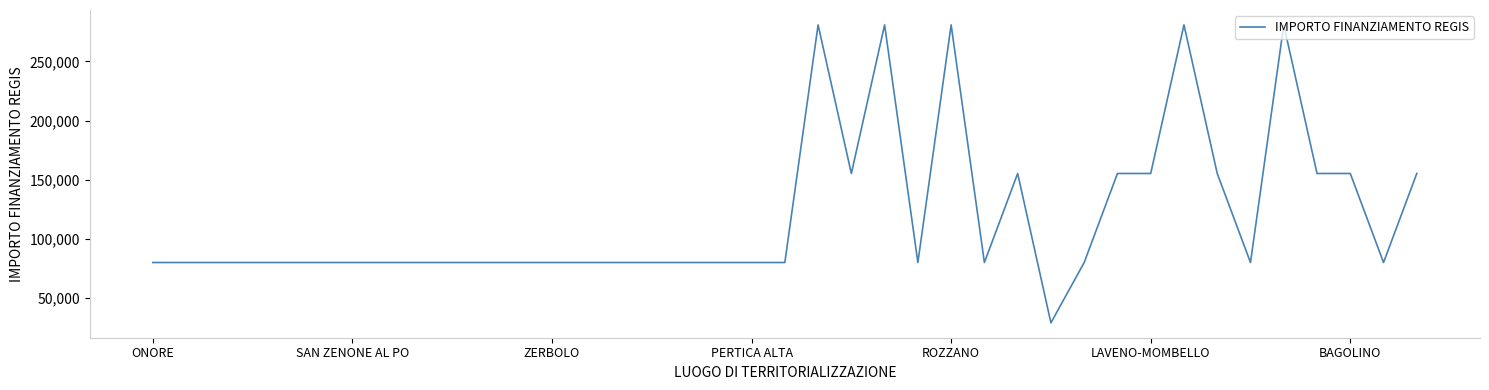

What is the minimum value shown in the chart?

28902